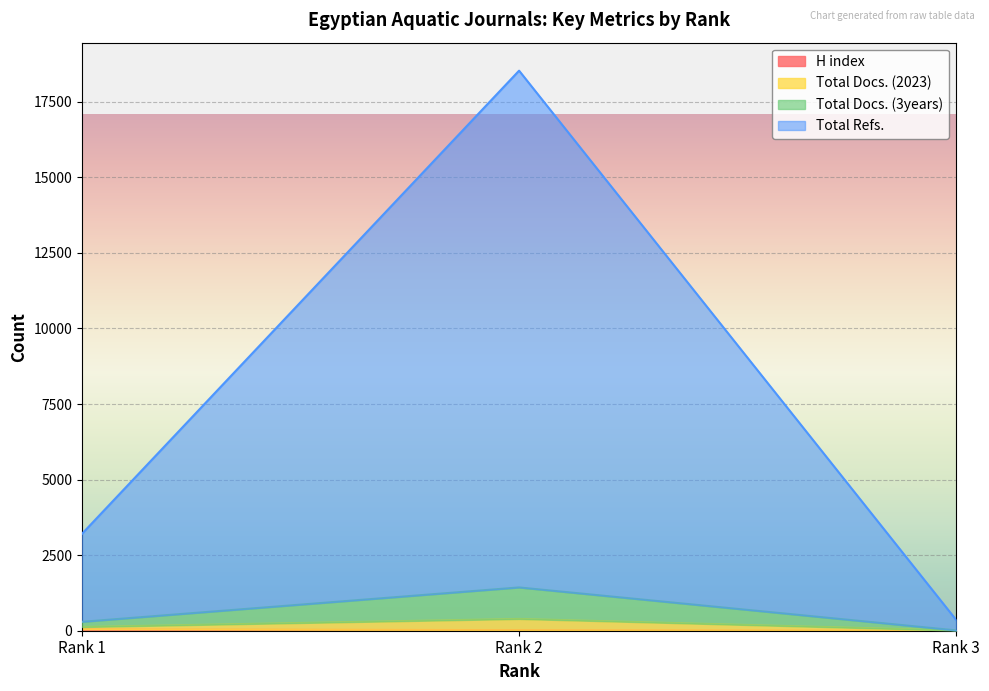

What are all the series names shown in the legend?

H index, Total Docs. (2023), Total Docs. (3years), Total Refs.